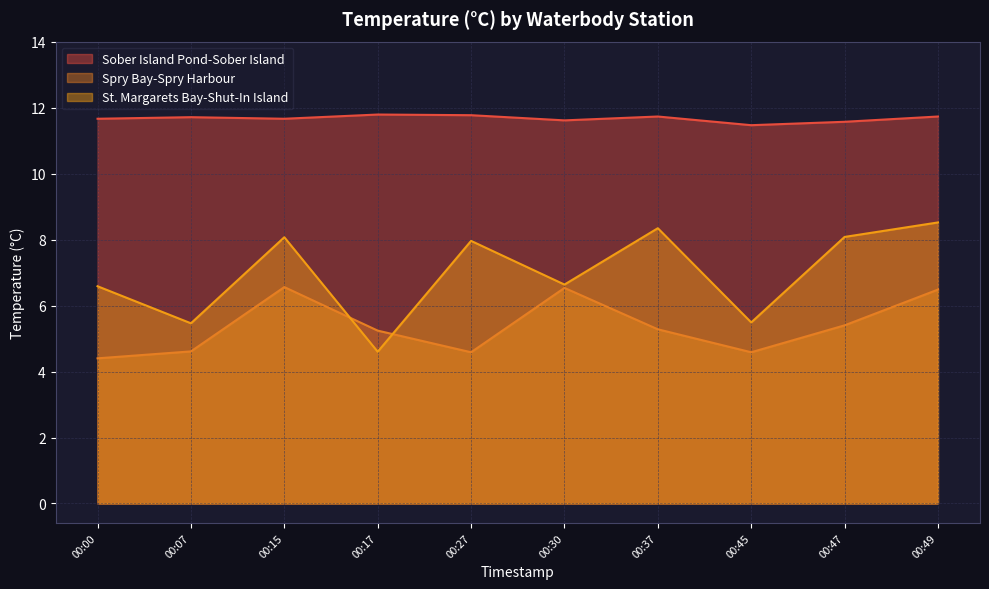

True or false: St. Margarets Bay-Shut-In Island and Sober Island Pond-Sober Island cross at least once.

False